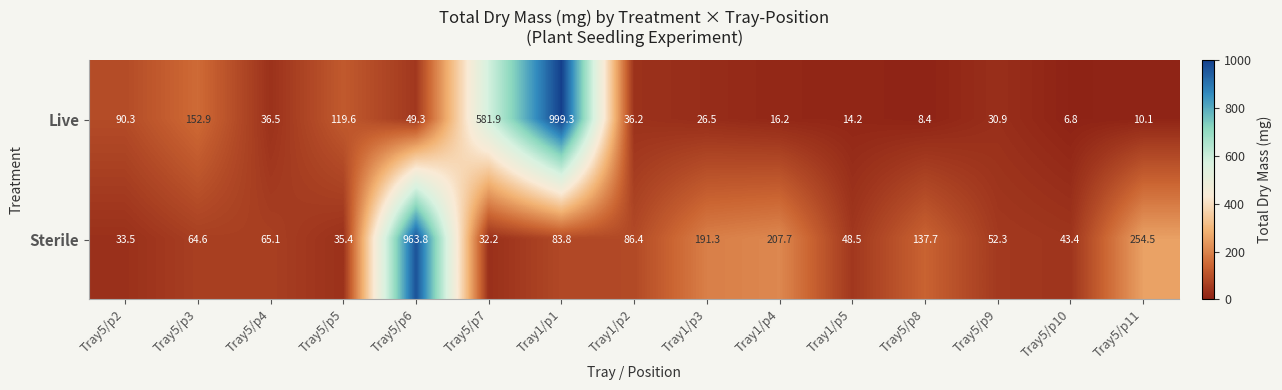

True or false: Live has a value of 55.1 at Tray5/p9.

False